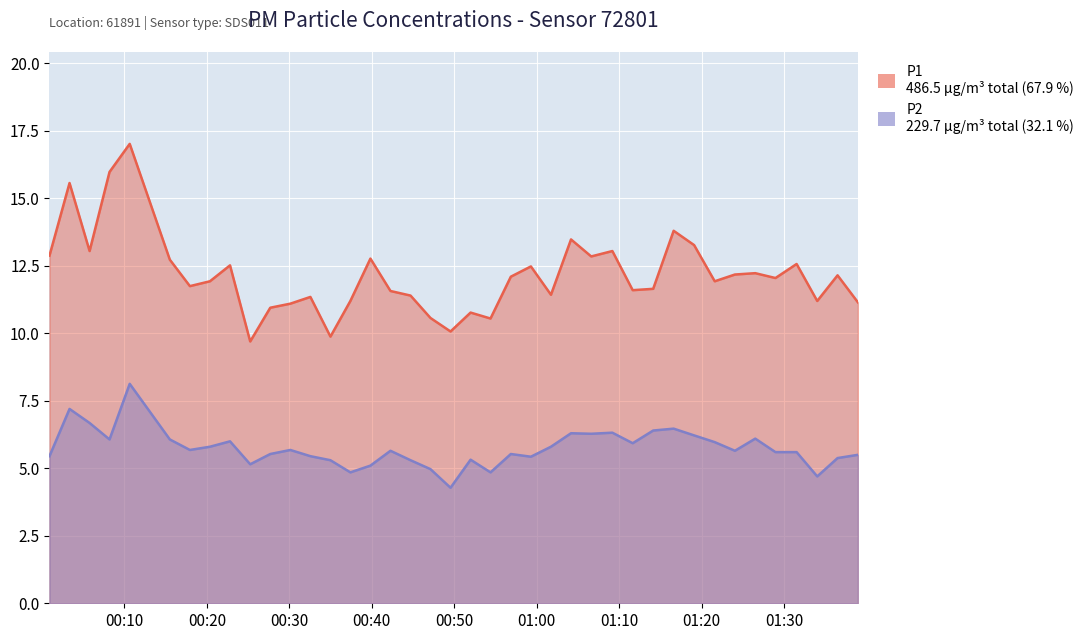

True or false: P1 has a value of 13.9 at 2022-11-20T00:47:07.

False